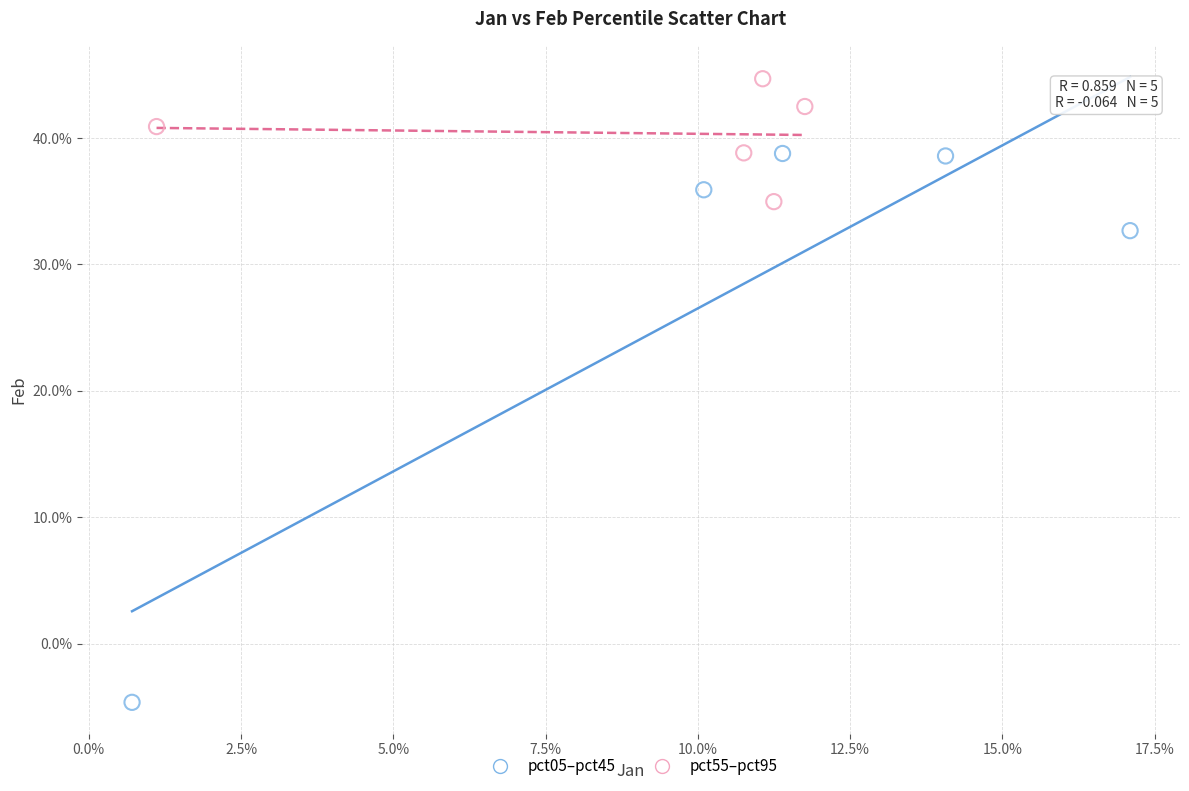

What are all the series names shown in the legend?

pct05–pct45, pct55–pct95